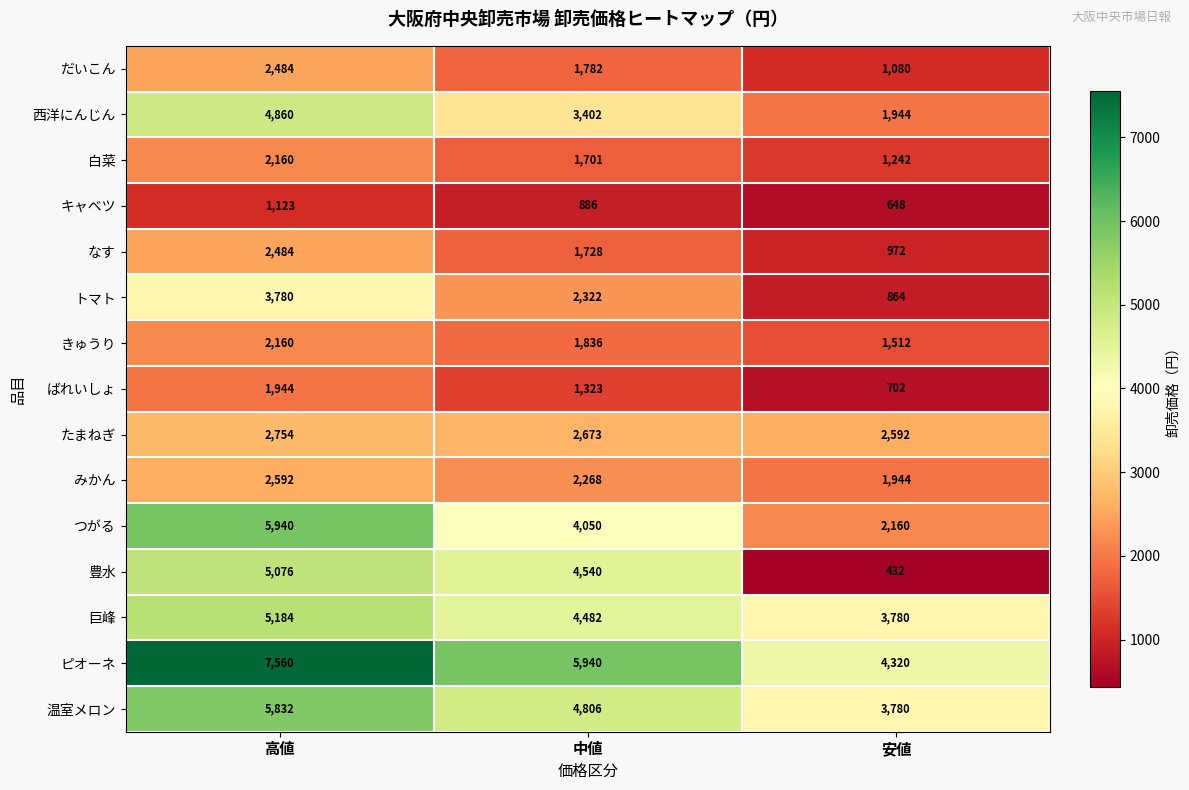

The value of 白菜 at 中値 is 2572. True or false?

False